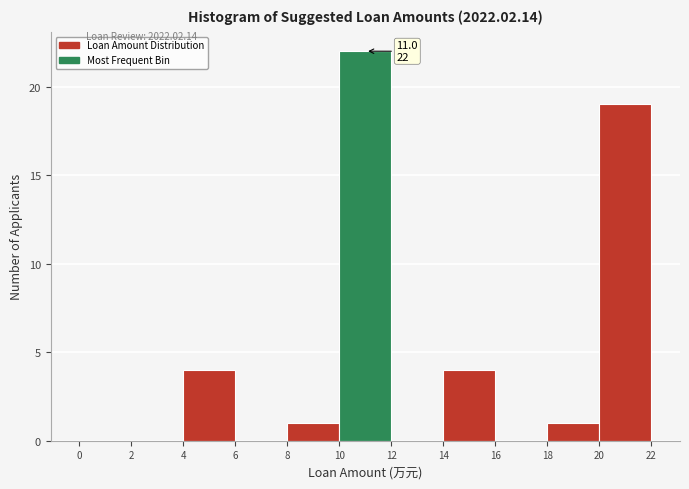

Which range on the x-axis has the tallest bar?

10 to 12